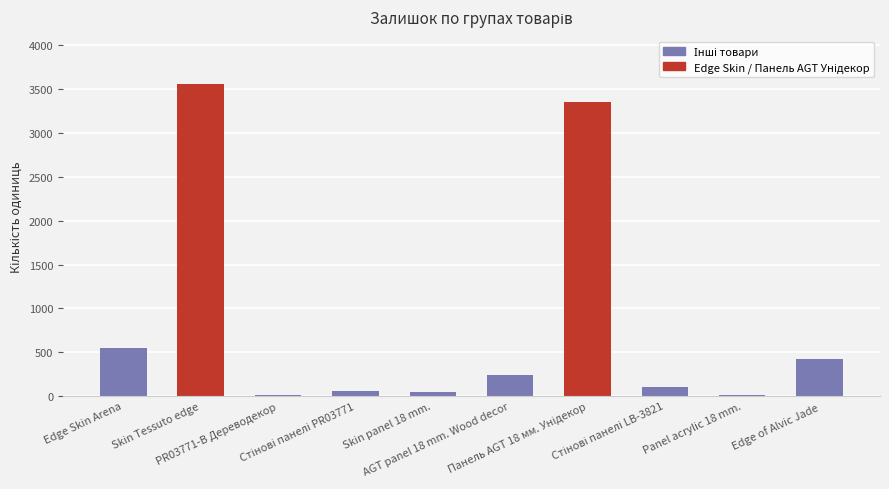

How many data points does each series have?

10